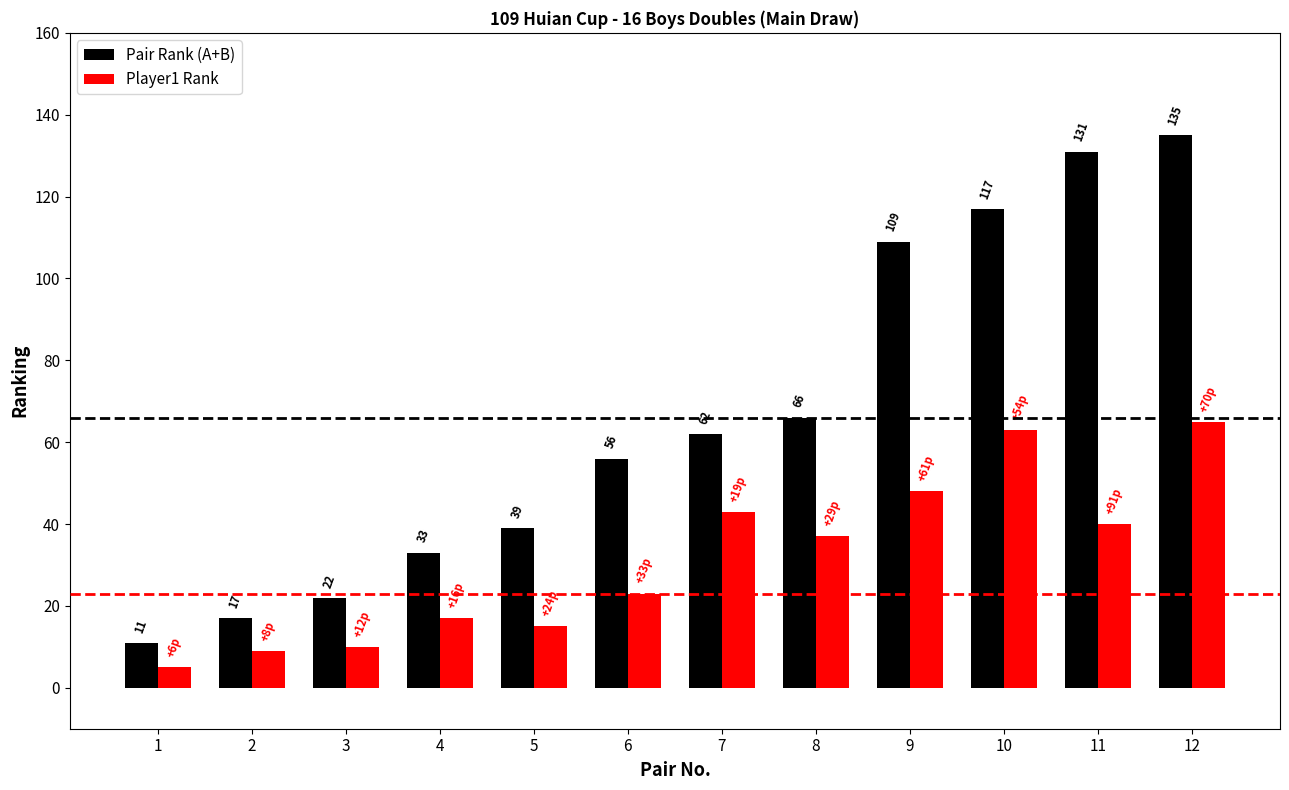

How many categories are shown in the chart?

12